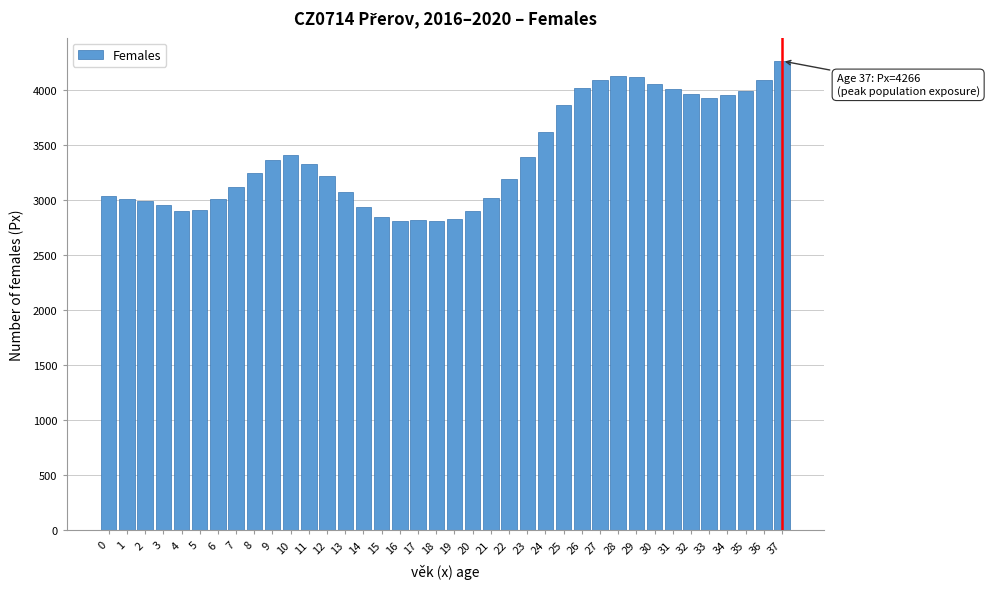

What is the maximum value shown in the chart?

4266